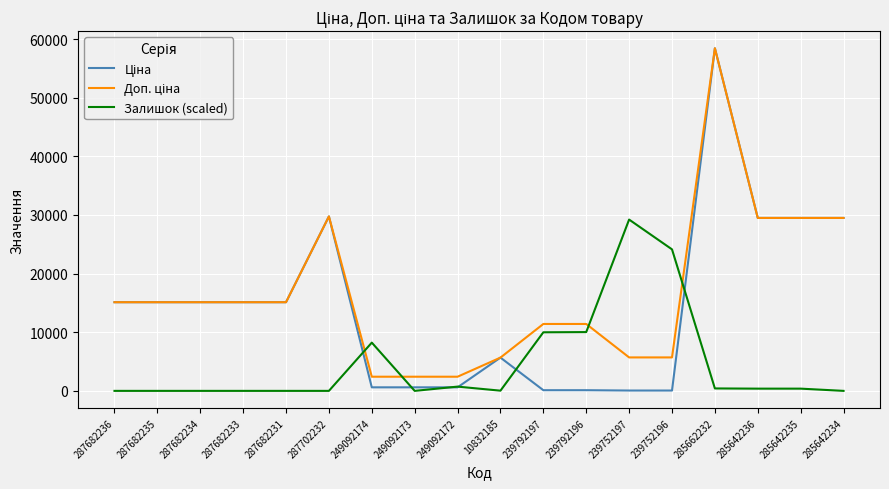

Which category has the highest value across all series?

285662232